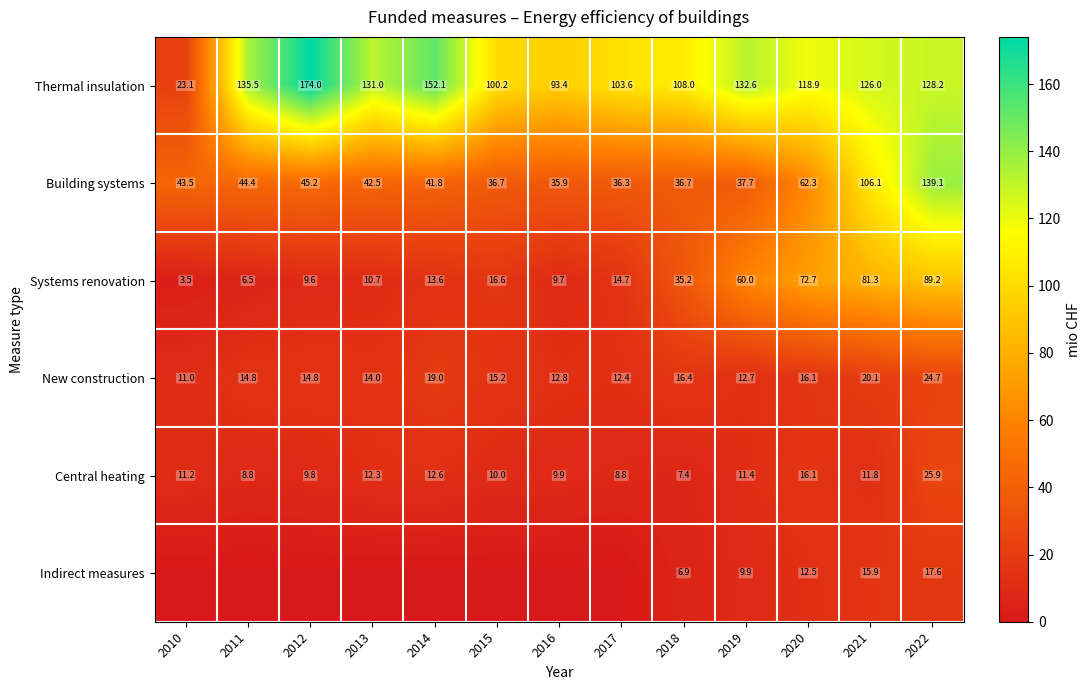

At which label is Systems renovation closest to 46?

2018